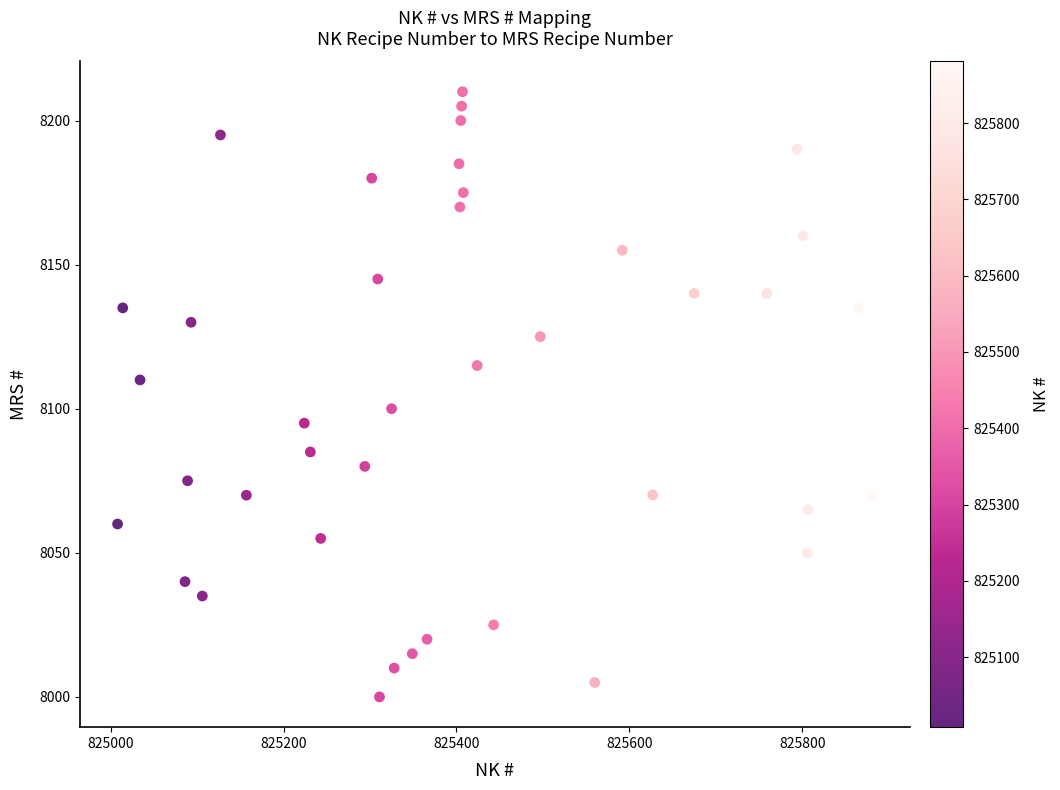

What is the range of Y values (max minus min)?

210.0